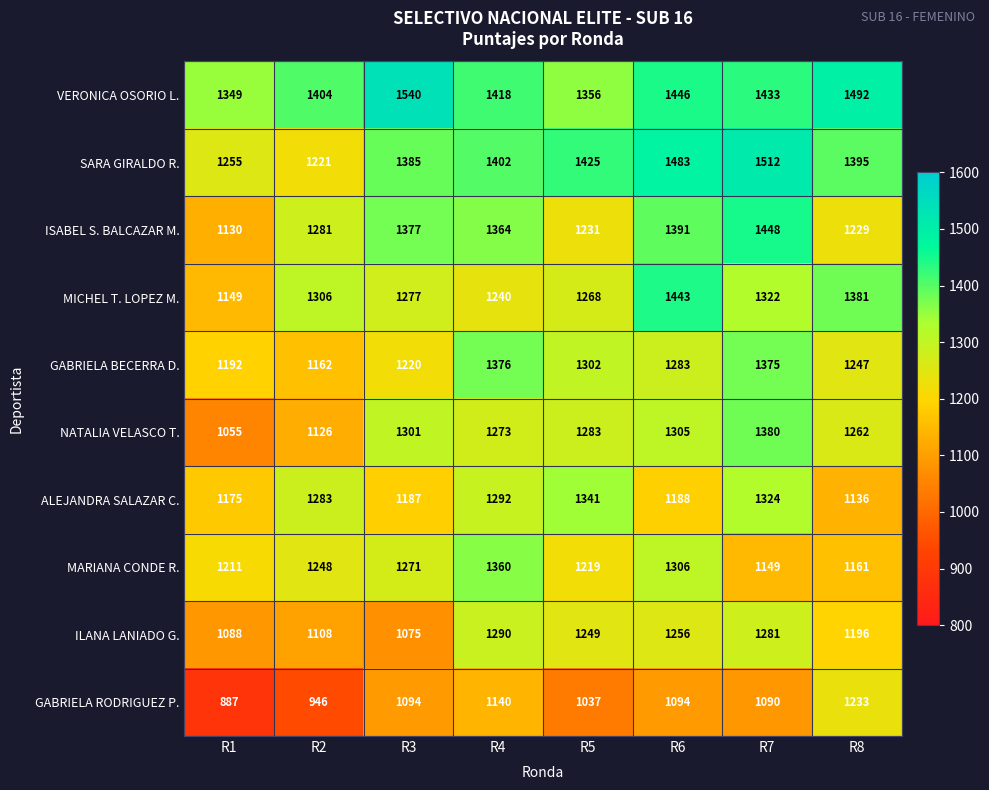

The value of MARIANA CONDE R. at R2 is 301. True or false?

False